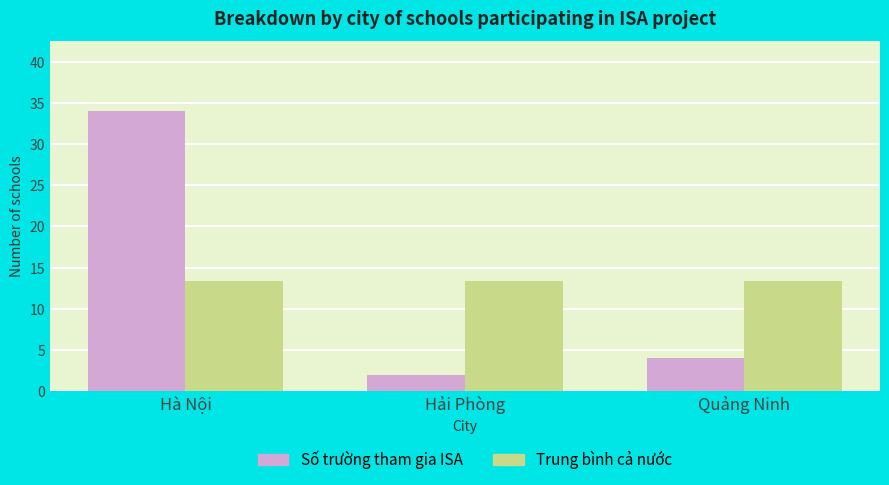

What is the maximum value for Số trường tham gia ISA?

34.0